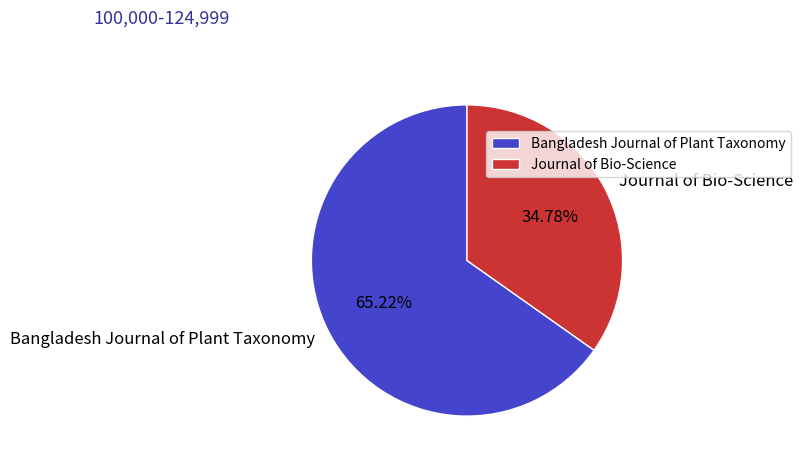

Approximately how many times larger is the value at Bangladesh Journal of Plant Taxonomy compared to Journal of Bio-Science?

1.9